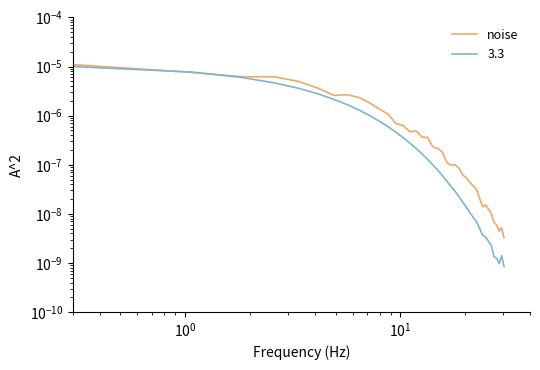

How many data points does each series have?

40